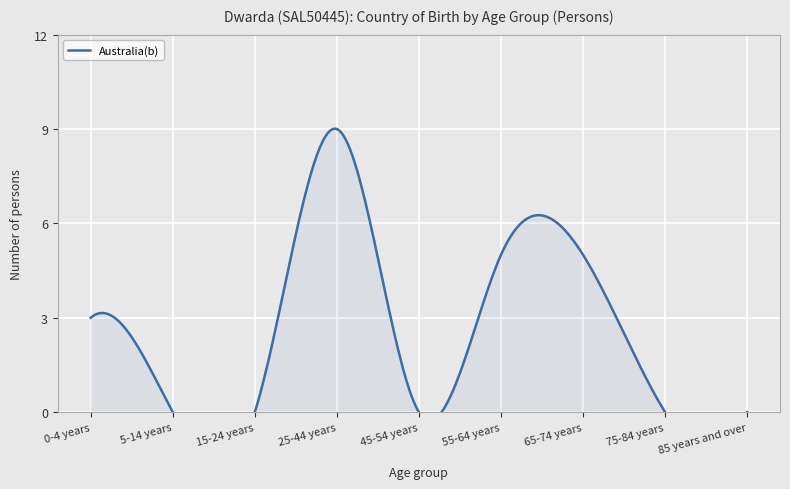

At which category does the chart reach its peak across all series?

25-44 years